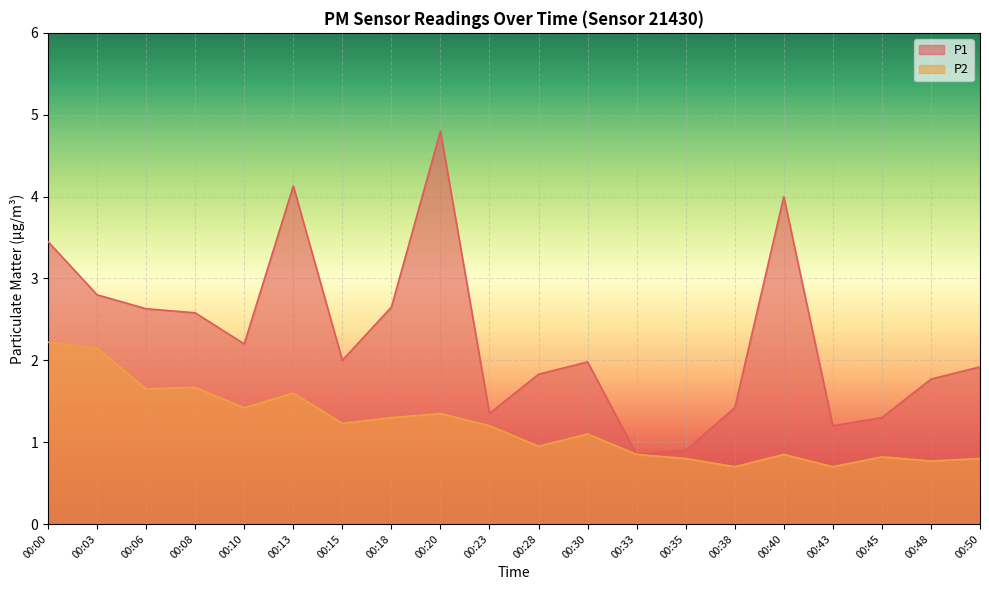

True or false: P2 has a value of 0.8 at 00:45.

True